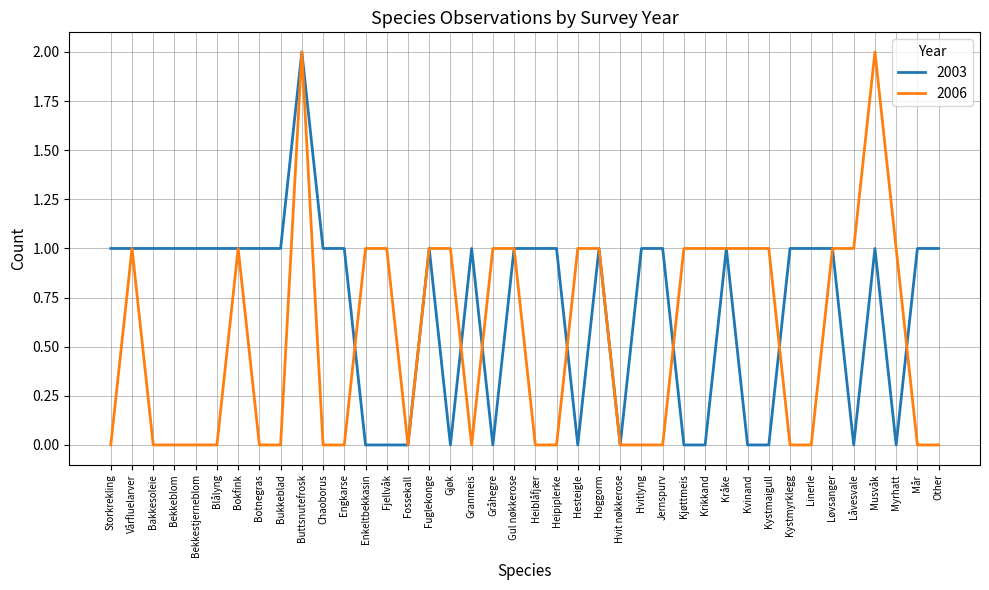

What position from the right is Musvåk?

4